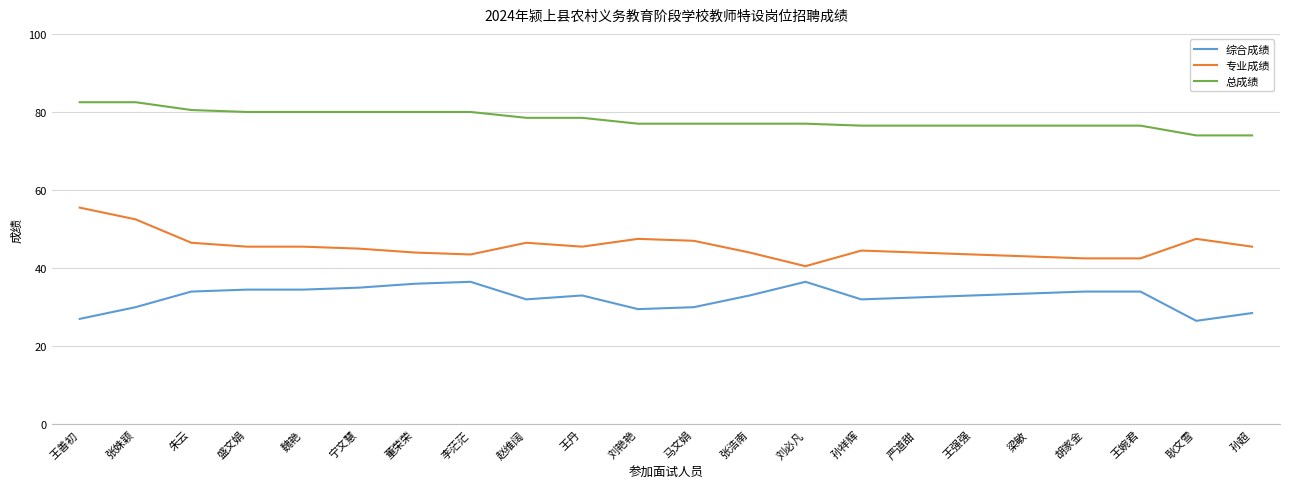

What is the total value across all series at 赵维阔?

157.0